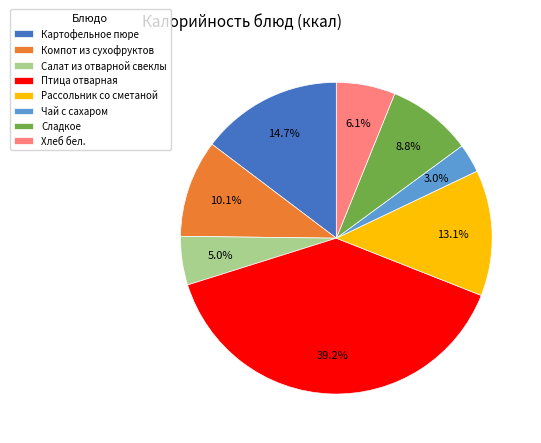

Rank the categories by value from lowest to highest.

Чай с сахаром, Салат из отварной свеклы, Хлеб бел., Сладкое, Компот из сухофруктов, Рассольник со сметаной, Картофельное пюре, Птица отварная